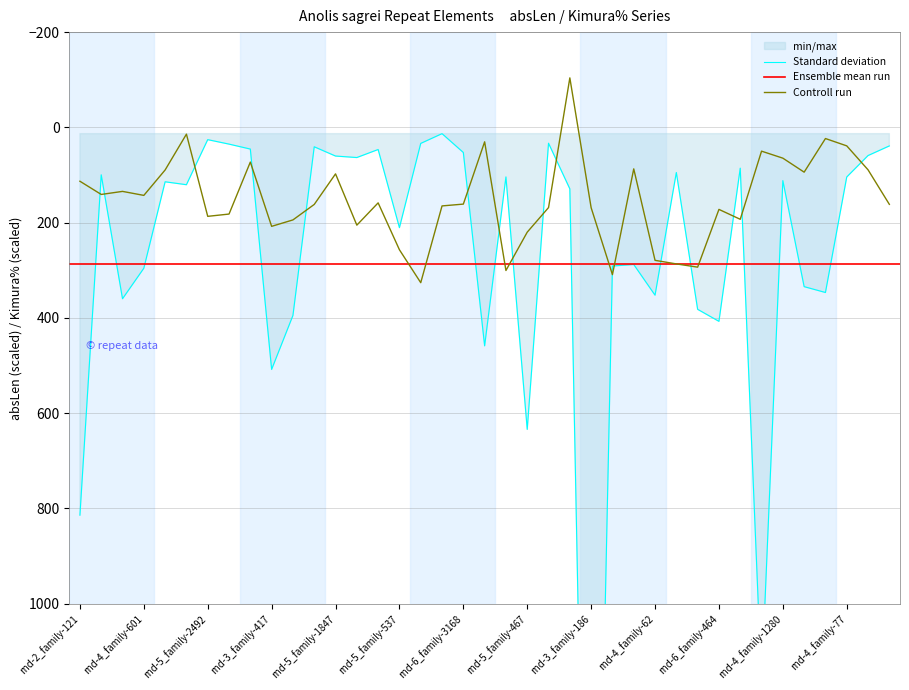

What is the highest value of the Controll run series?

326.2